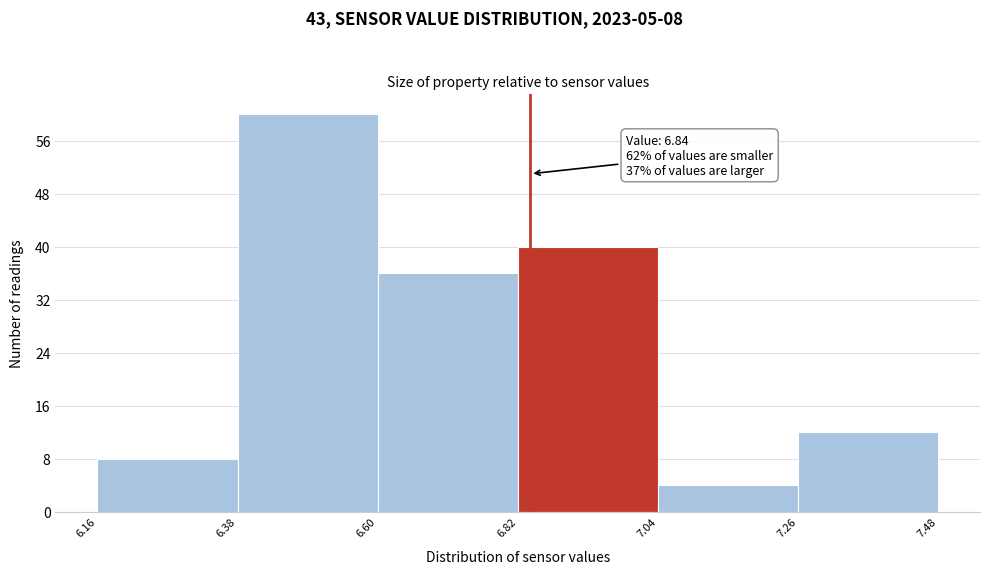

Over which range of the x-axis is the bar tallest?

6.38 to 6.60